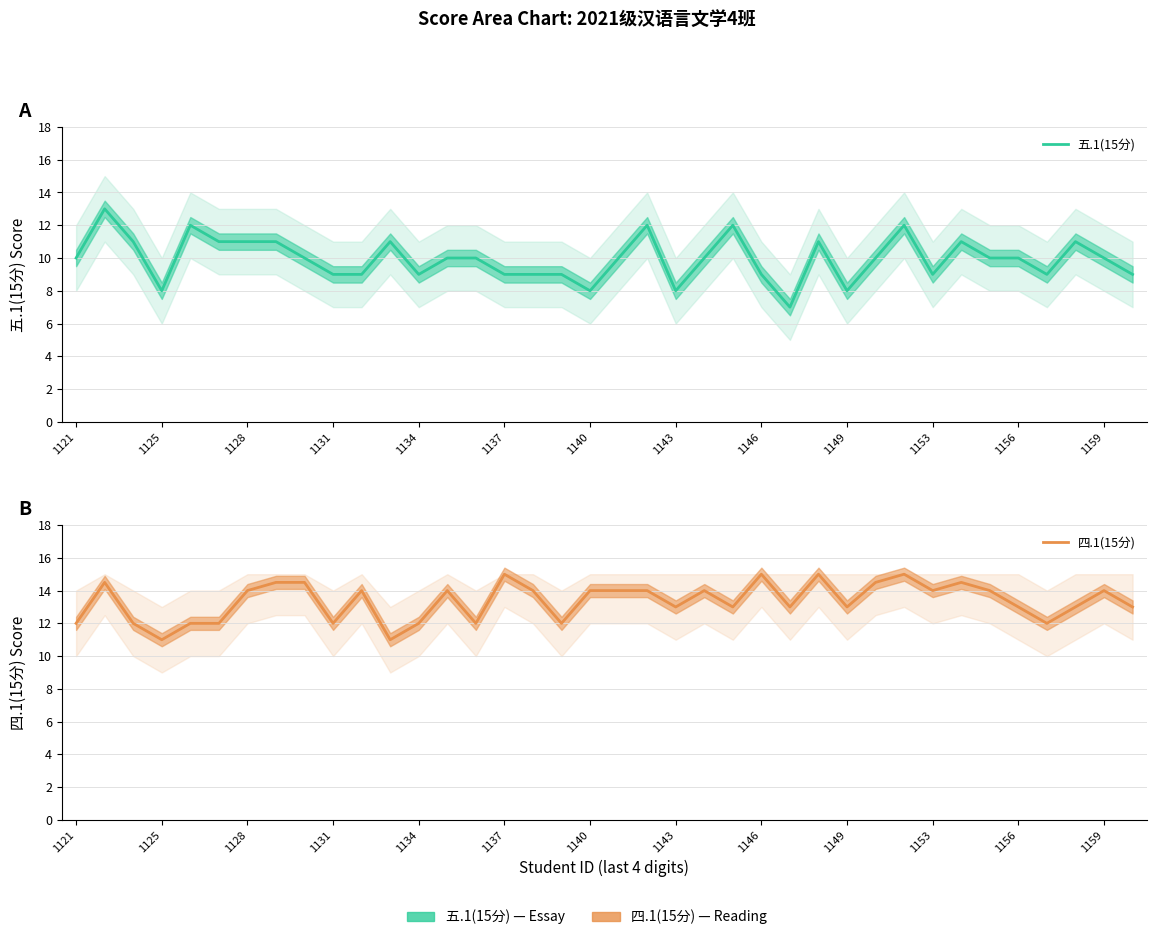

List the series in order of their overall mean, lowest first.

五.1(15分), 四.1(15分)